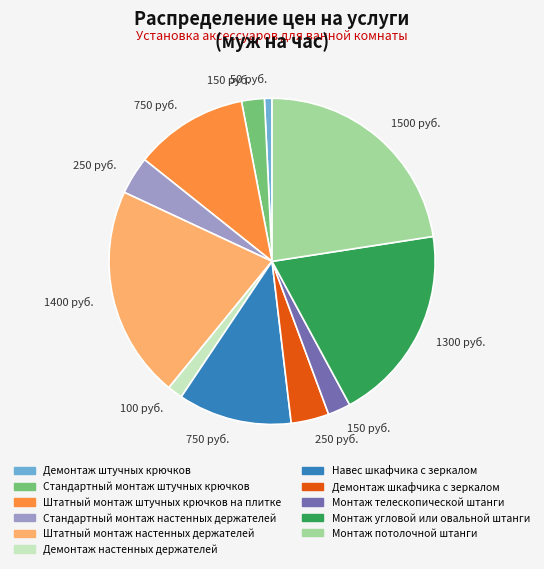

Is there a majority slice in this chart?

No